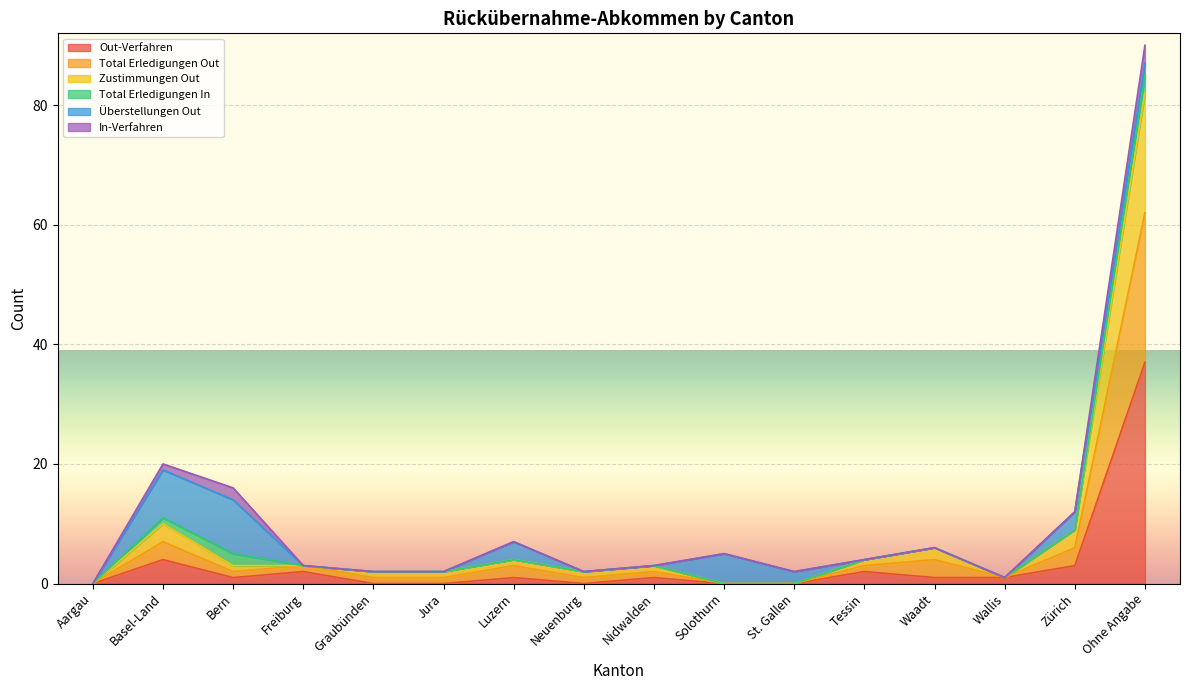

True or false: Total Erledigungen Out and Out-Verfahren intersect in this chart.

False